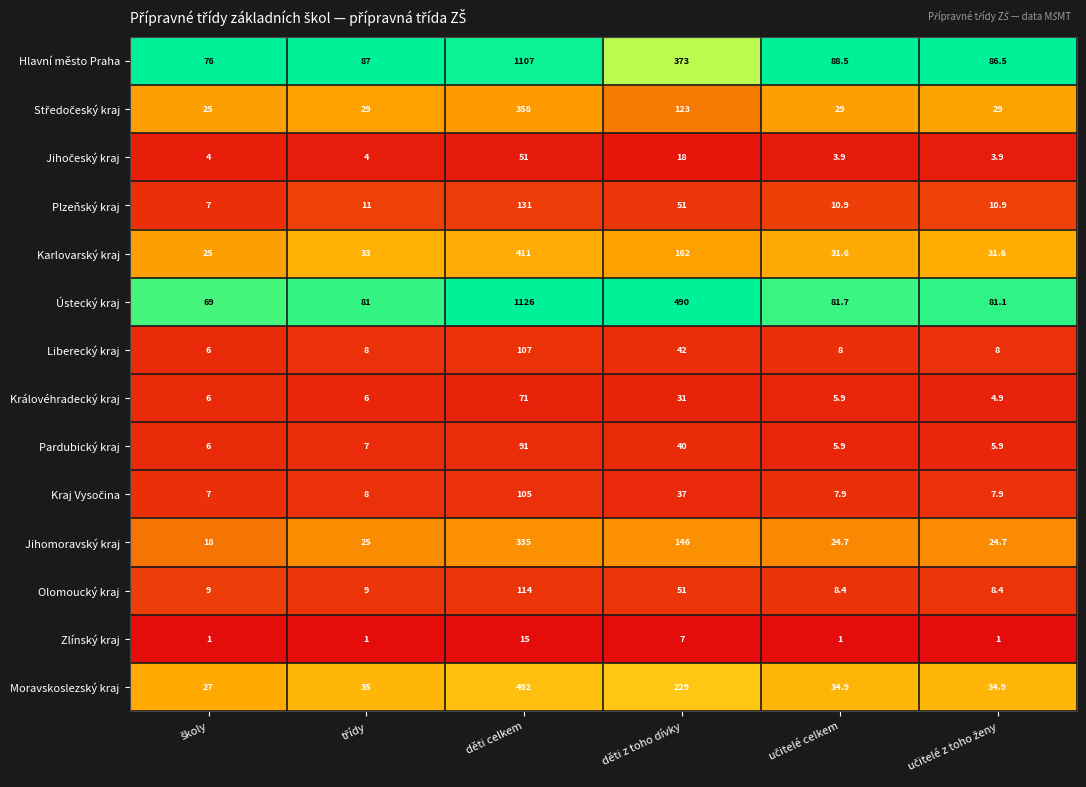

What is the difference between the second highest and second lowest values in the Moravskoslezský kraj series?

194.1